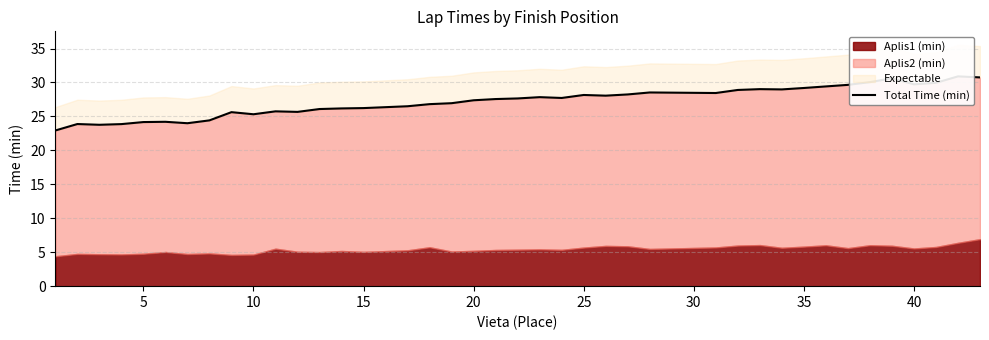

What is the minimum value shown in the chart?

22.9